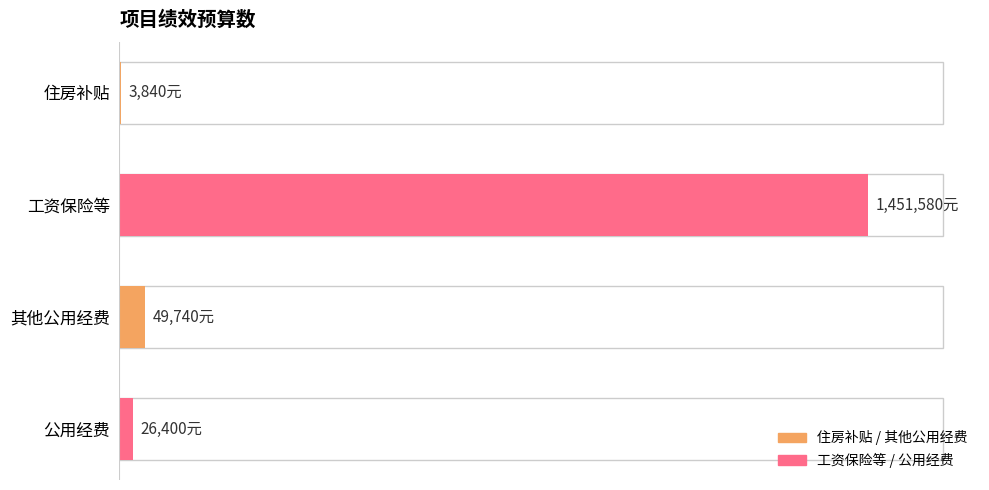

What is the sum of all values?

1531560